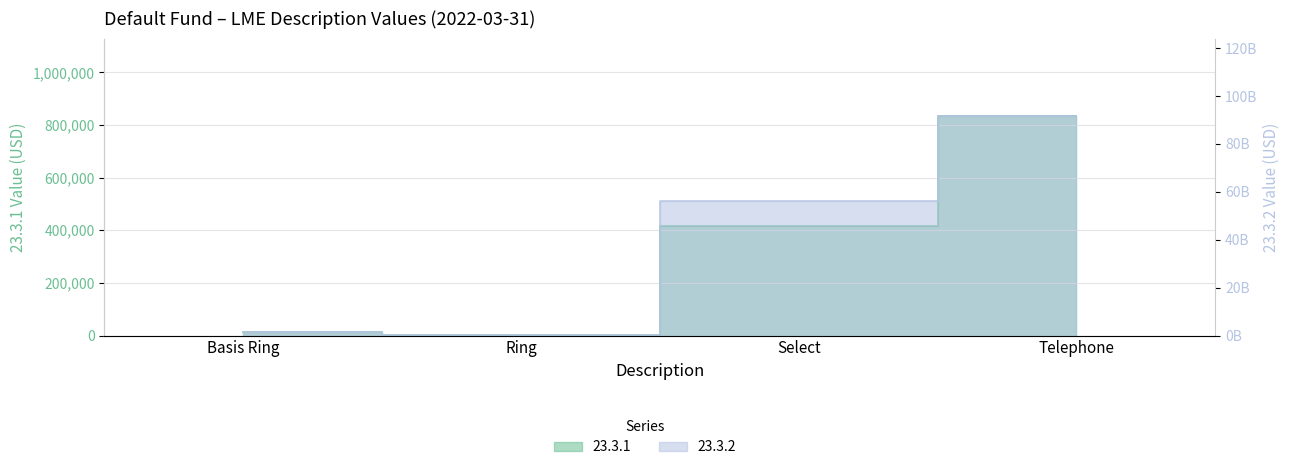

What is the total value across all series at Select?

56005225190.5